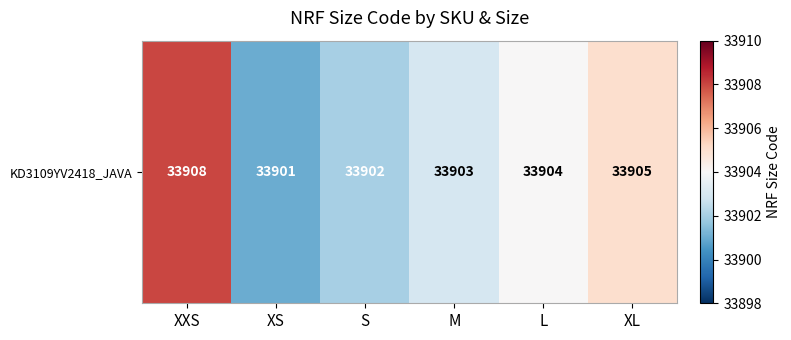

What is the difference between the values at M and L?

1